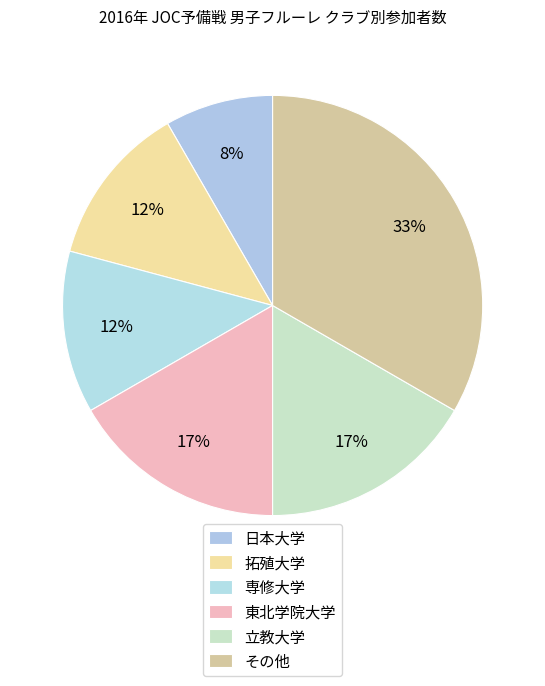

How many segments does this pie chart have?

6